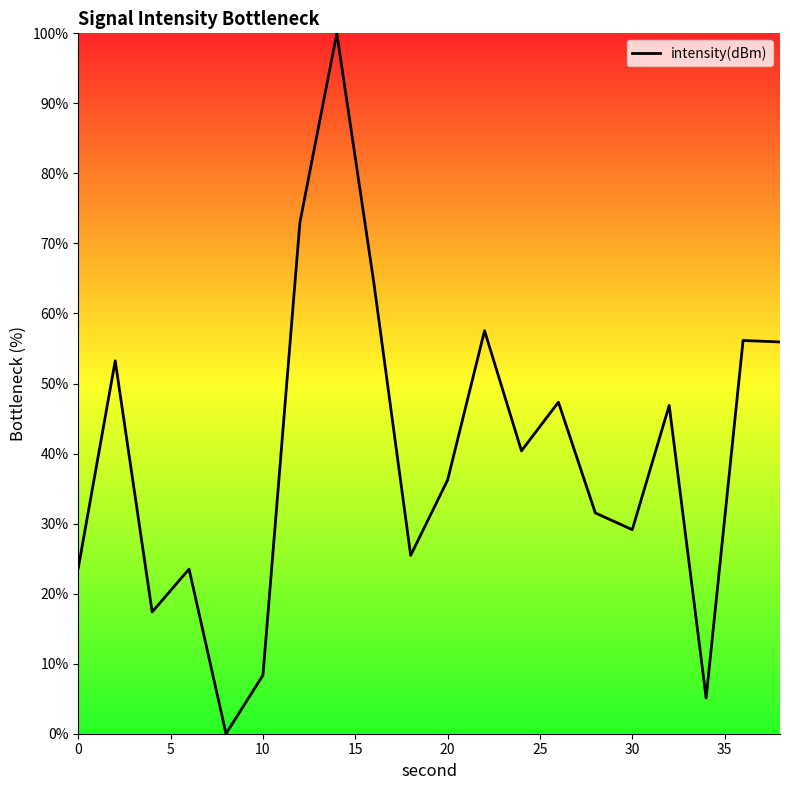

What is the greatest value displayed?

100.0